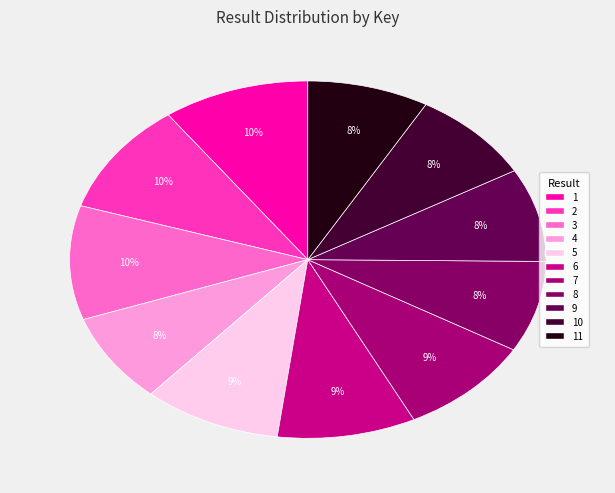

Which category has the biggest portion of the pie?

3